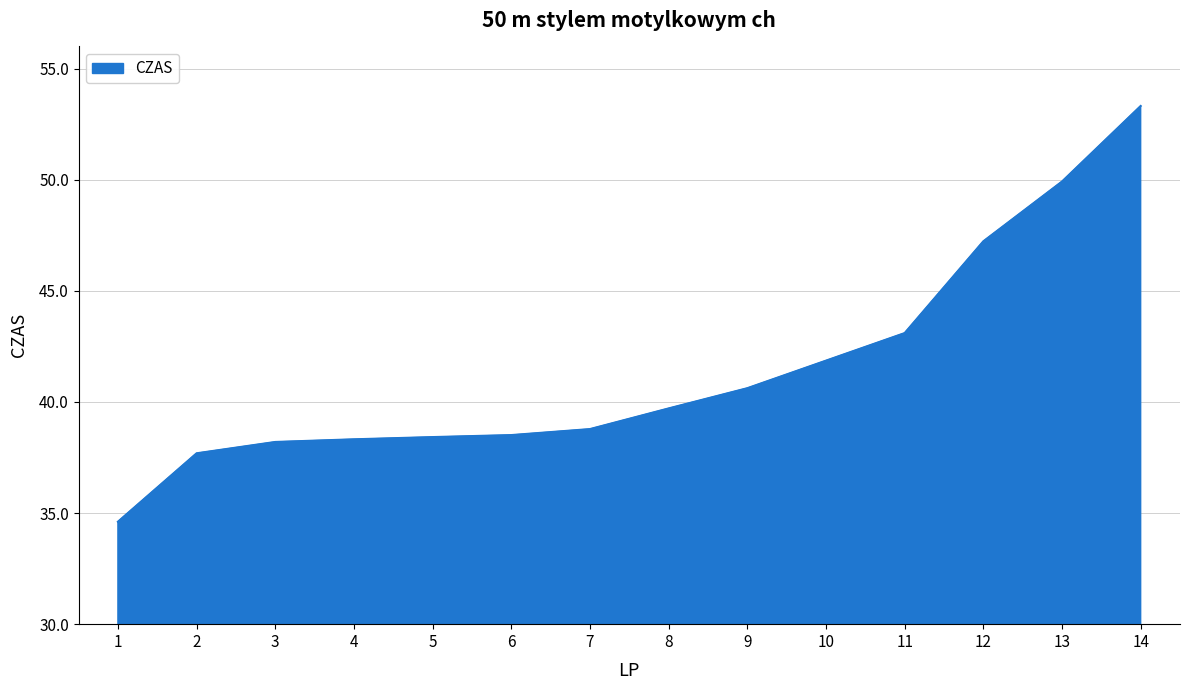

The value at 2 is 37.7. True or false?

True